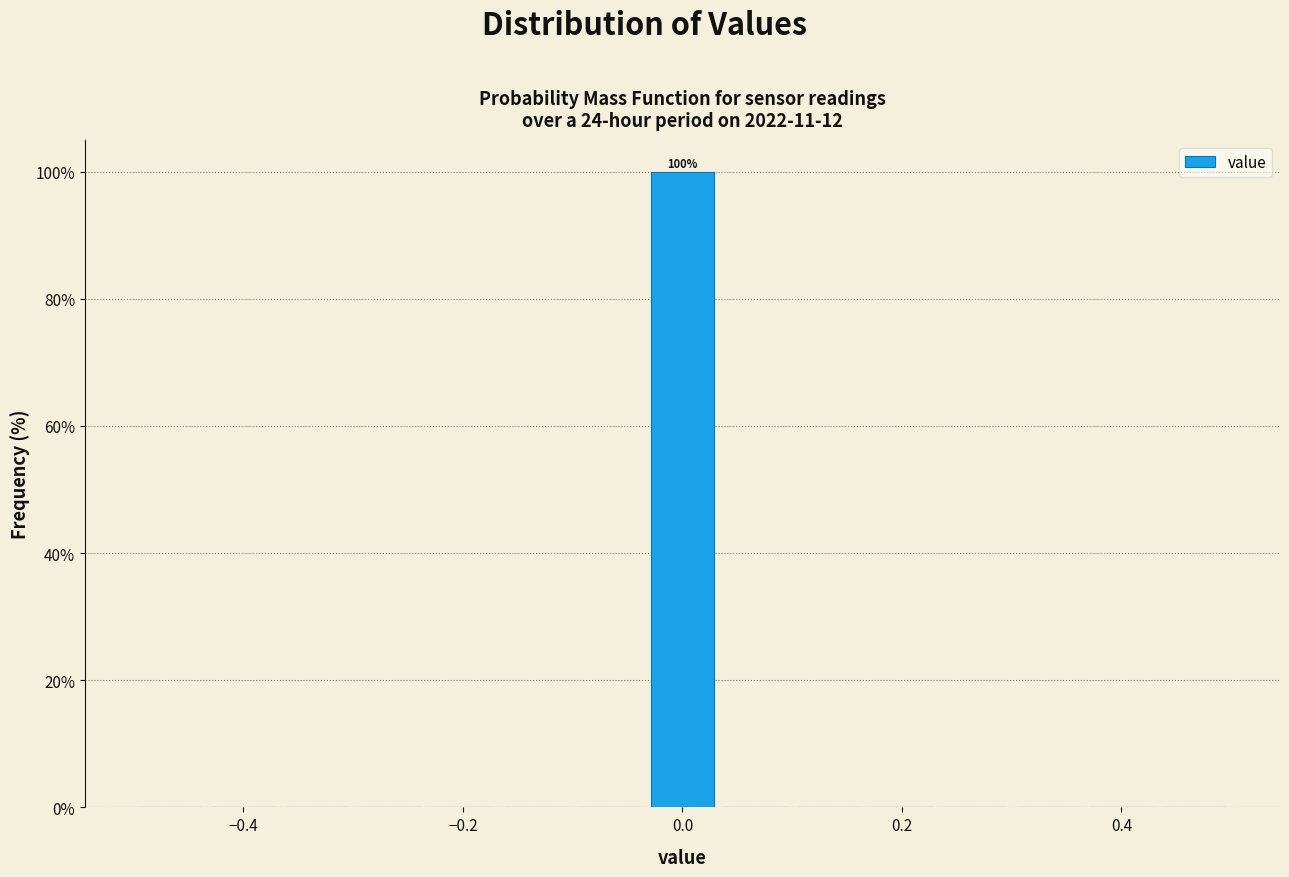

Around what value on the x-axis is the tallest bar? Give the approximate position of its centre, as read against the axis.

0.00